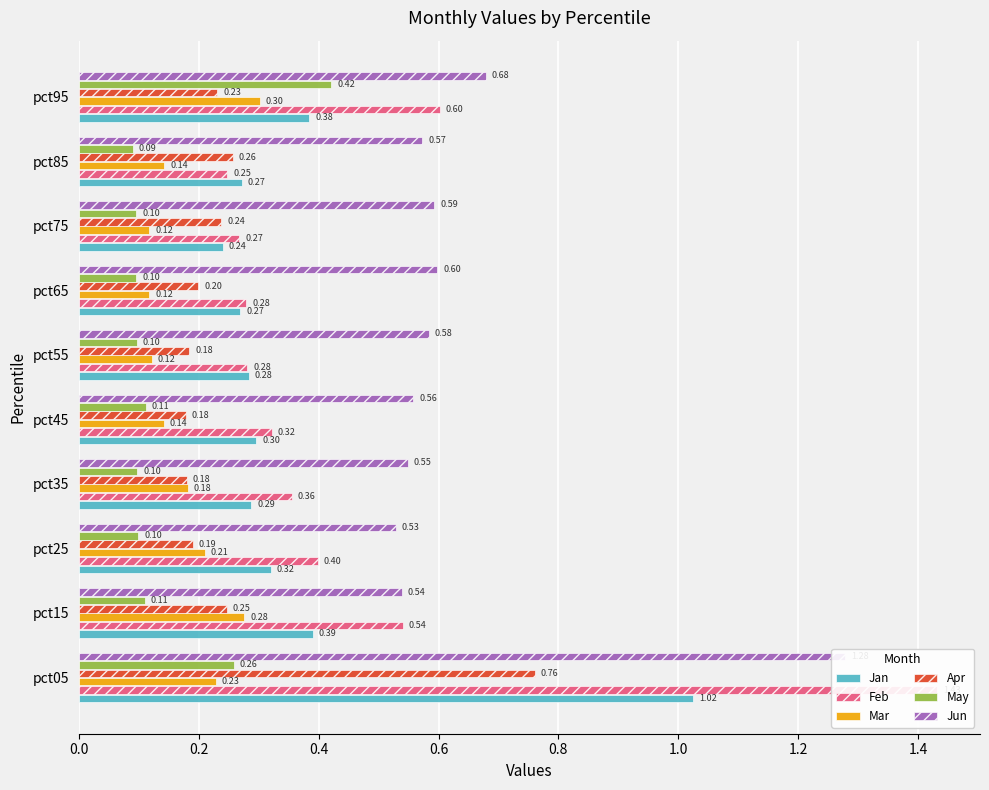

Reading left to right, extract all data points from this chart.

Jan: 1.0	0.4	0.3	0.3	0.3	0.3	0.3	0.2	0.3	0.4
Feb: 1.4	0.5	0.4	0.4	0.3	0.3	0.3	0.3	0.2	0.6
Mar: 0.2	0.3	0.2	0.2	0.1	0.1	0.1	0.1	0.1	0.3
Apr: 0.8	0.2	0.2	0.2	0.2	0.2	0.2	0.2	0.3	0.2
May: 0.3	0.1	0.1	0.1	0.1	0.1	0.1	0.1	0.1	0.4
Jun: 1.3	0.5	0.5	0.5	0.6	0.6	0.6	0.6	0.6	0.7